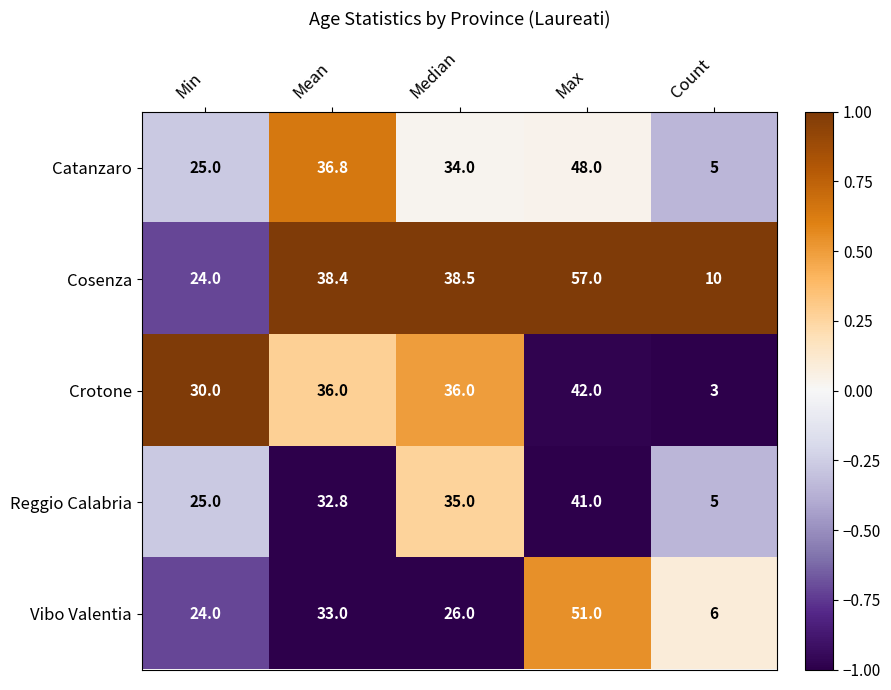

Which series has the largest total across all categories?

Cosenza